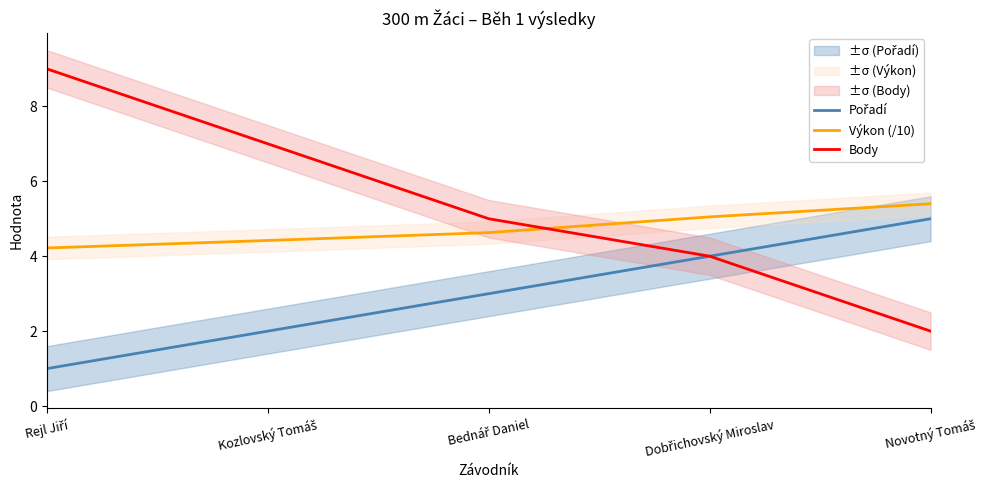

How many lines are shown in the chart?

3